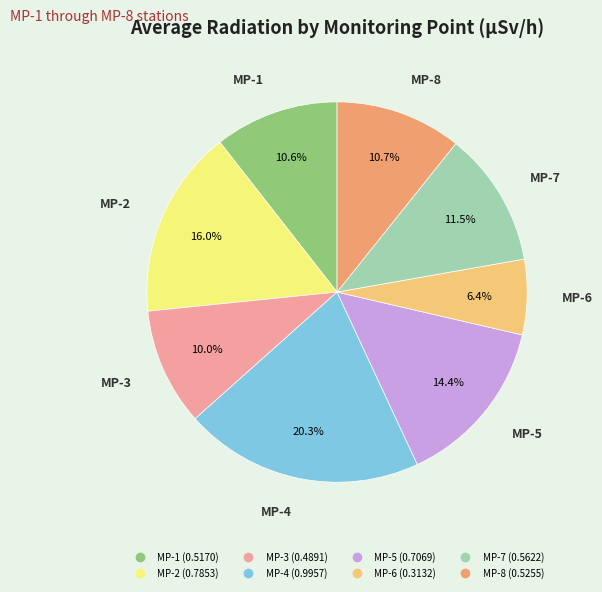

How many segments does this pie chart have?

8